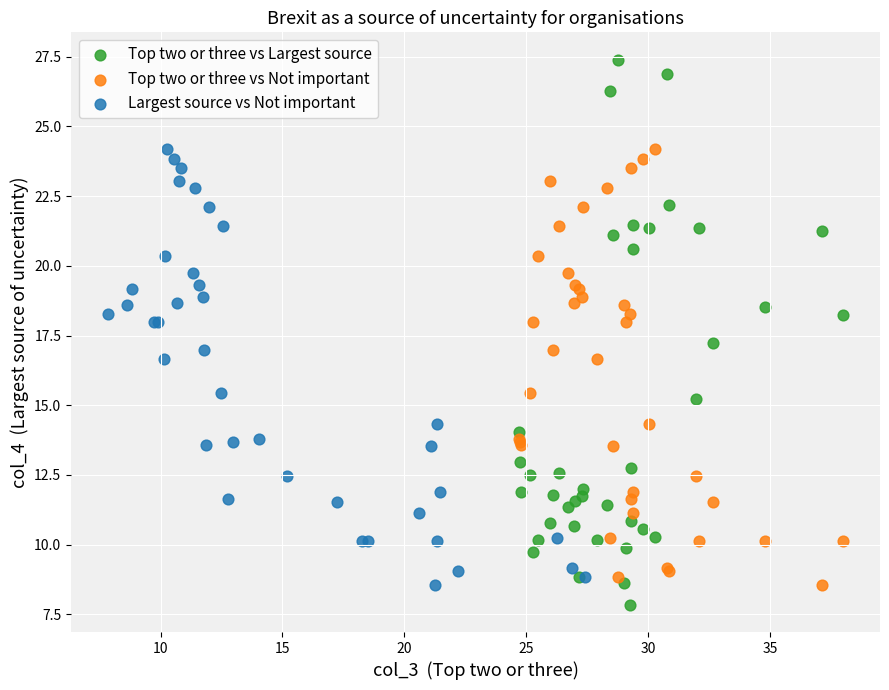

Which series contains the highest Y value?

Top two or three vs Largest source